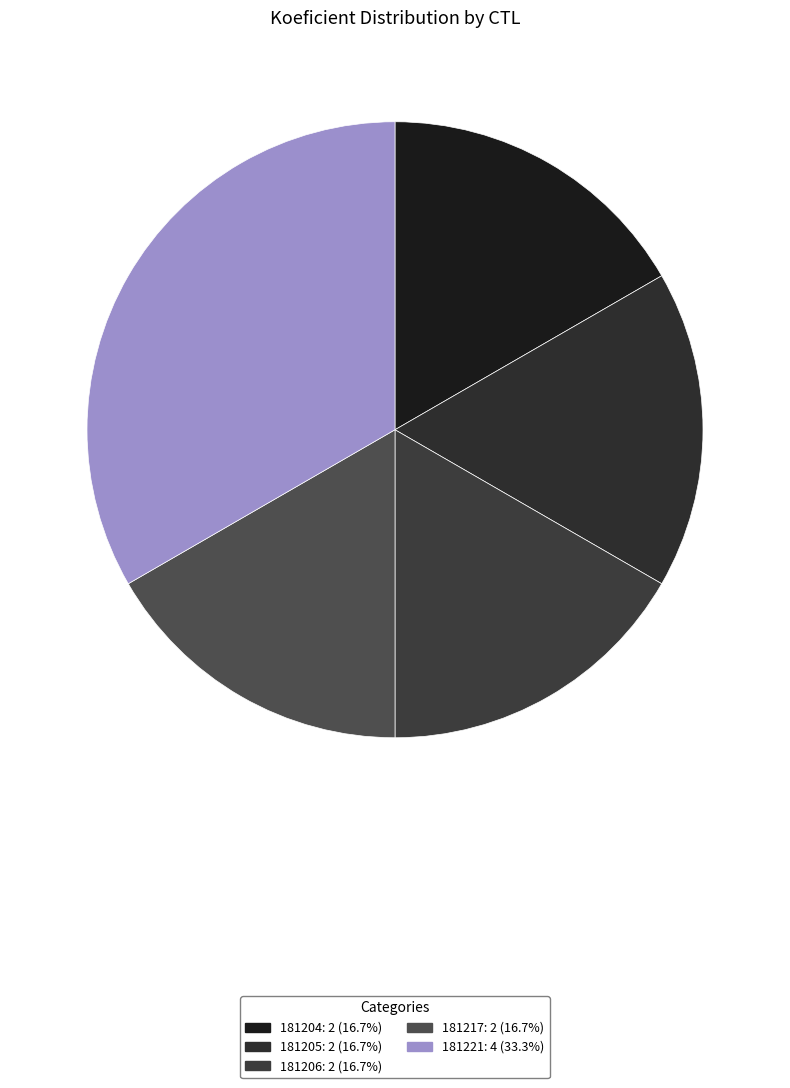

Which slice is the smallest?

181204